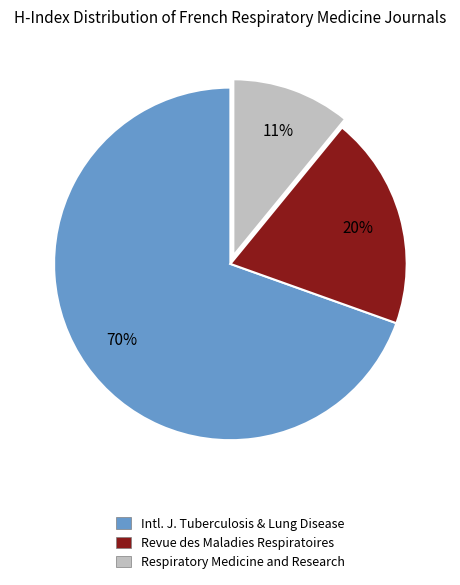

To the nearest percent, what is the average slice percentage?

33%